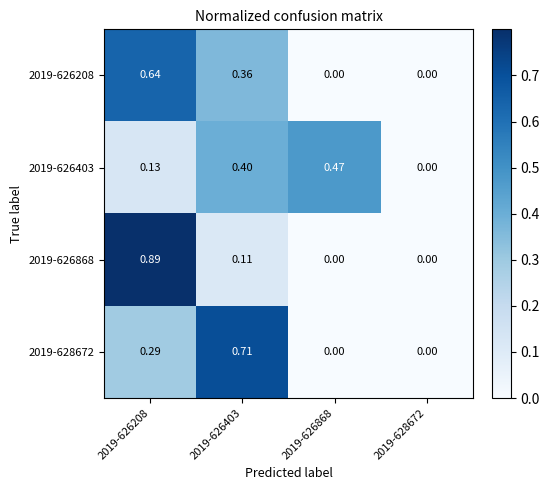

Is the value of 2019-626208 at 2019-626403 greater than the value of 2019-628672 at 2019-626868?

Yes